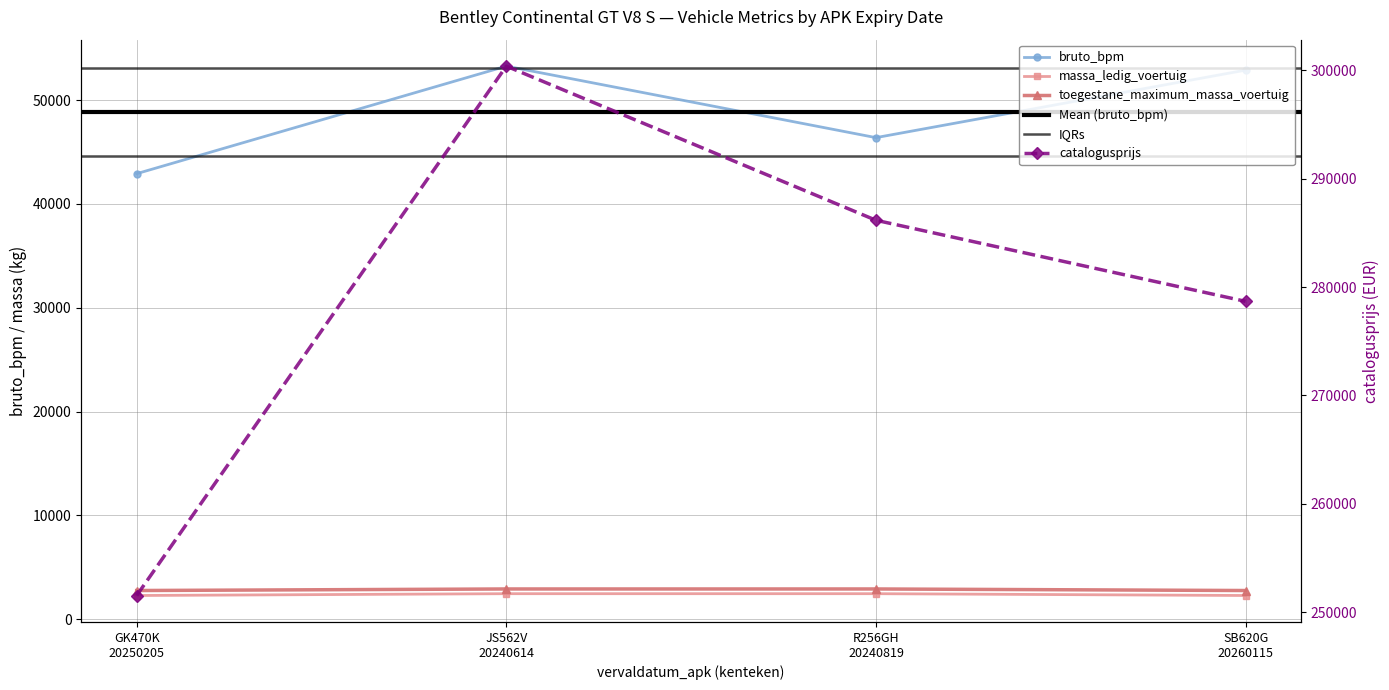

Reading left to right, transcribe all the data shown in this chart.

bruto_bpm: 42919	53281	46391	52897
catalogusprijs: 251532	300384	286162	278677
massa_ledig_voertuig: 2270	2445	2445	2270
toegestane_maximum_massa_voertuig: 2750	2900	2900	2750